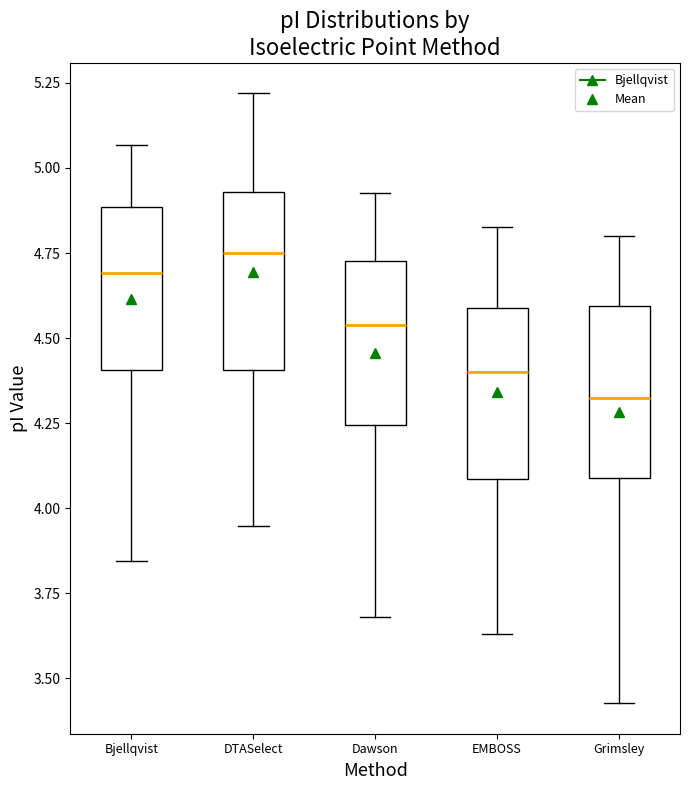

Reading left to right, transcribe this box plot: for each box, give where its median line is, the range the box spans, and where its two whiskers end, as read against the y-axis. The values are not printed on the chart, so give them approximately, as read against the axis.

Bjellqvist: median 4.70, box 4.40 to 4.90, whiskers 3.85 to 5.05
DTASelect: median 4.75, box 4.40 to 4.95, whiskers 3.95 to 5.20
Dawson: median 4.55, box 4.25 to 4.75, whiskers 3.70 to 4.95
EMBOSS: median 4.40, box 4.10 to 4.60, whiskers 3.65 to 4.85
Grimsley: median 4.30, box 4.10 to 4.60, whiskers 3.45 to 4.80